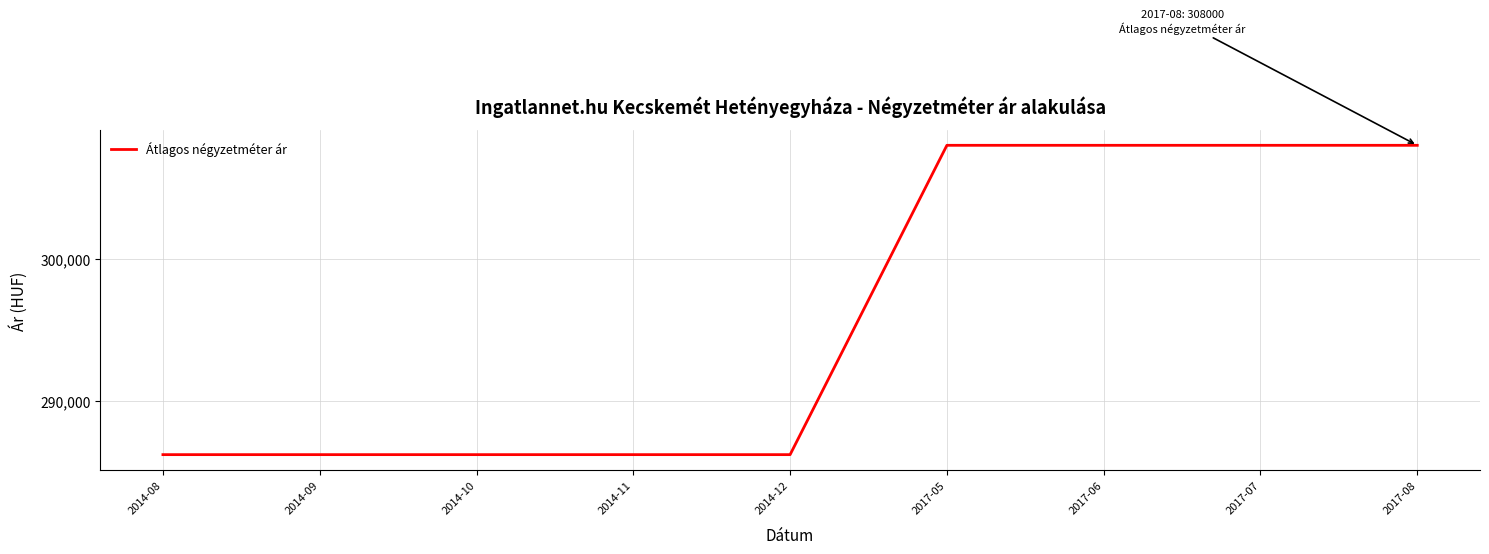

What is the greatest value displayed?

308000